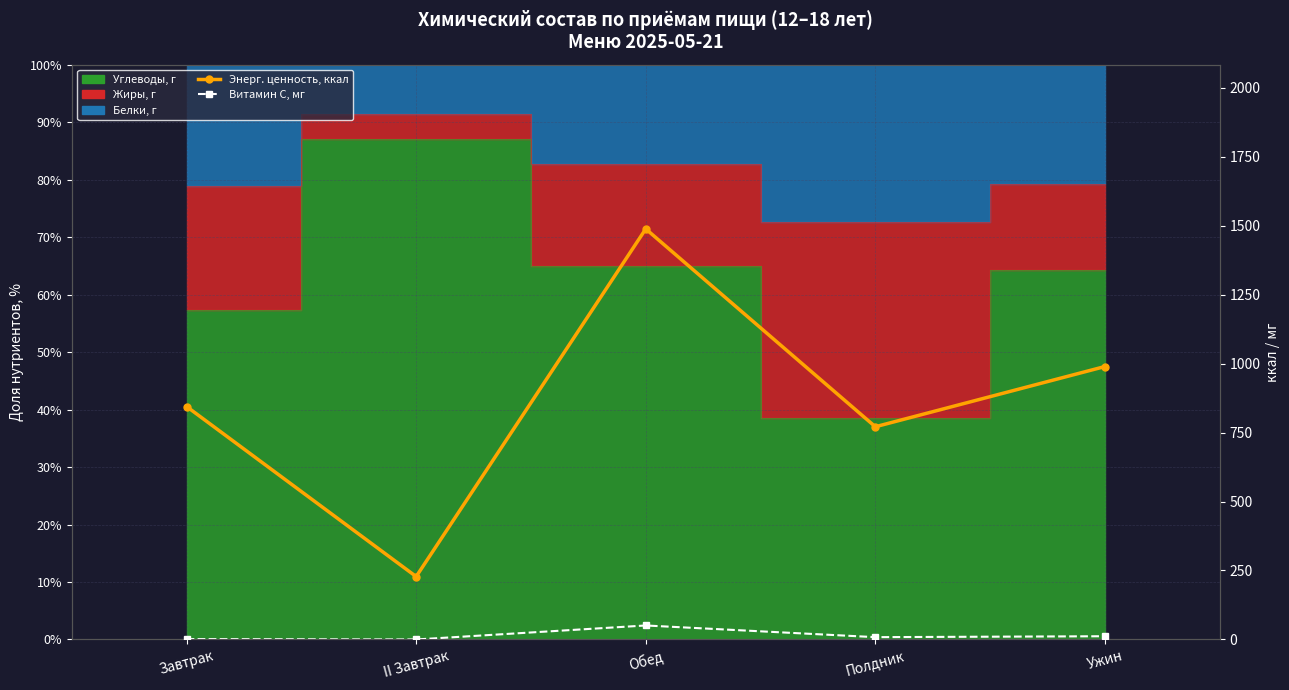

True or false: Витамин С, мг has a value of 0.0 at II Завтрак.

True